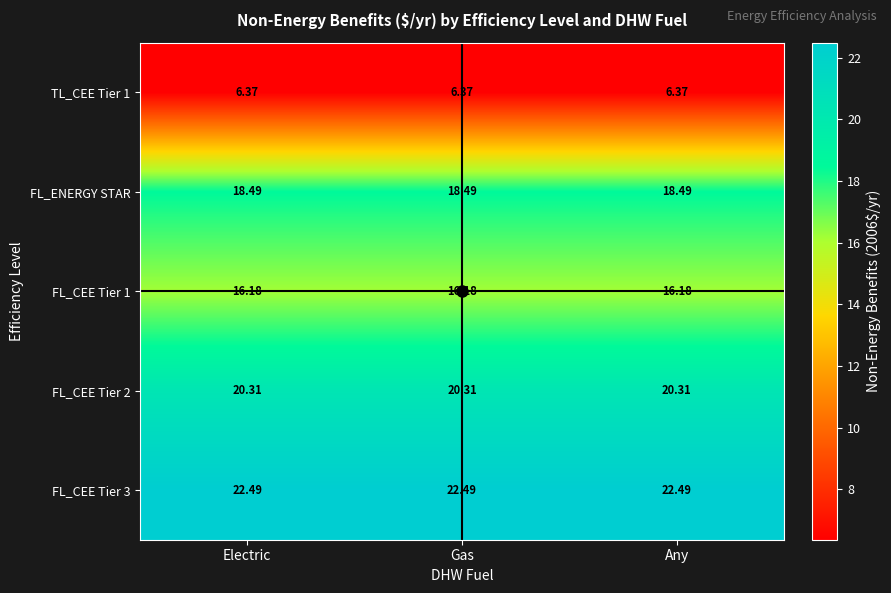

Is the value of TL_CEE Tier 1 at Gas greater than the value of FL_CEE Tier 2 at Gas?

No